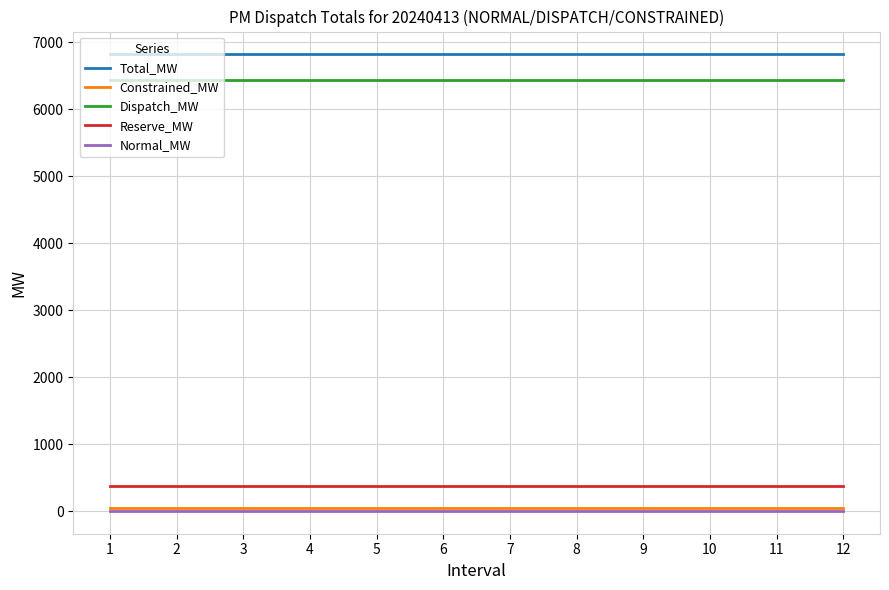

What is the maximum value for Dispatch_MW?

6436.1